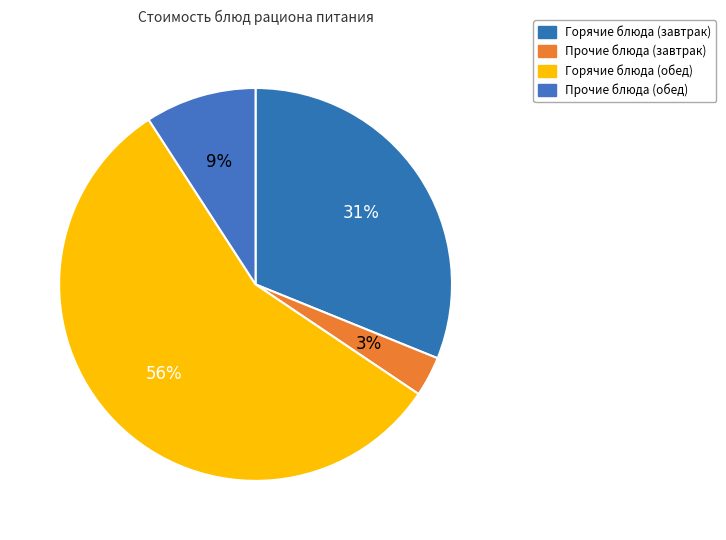

Does any single category account for the majority?

Yes